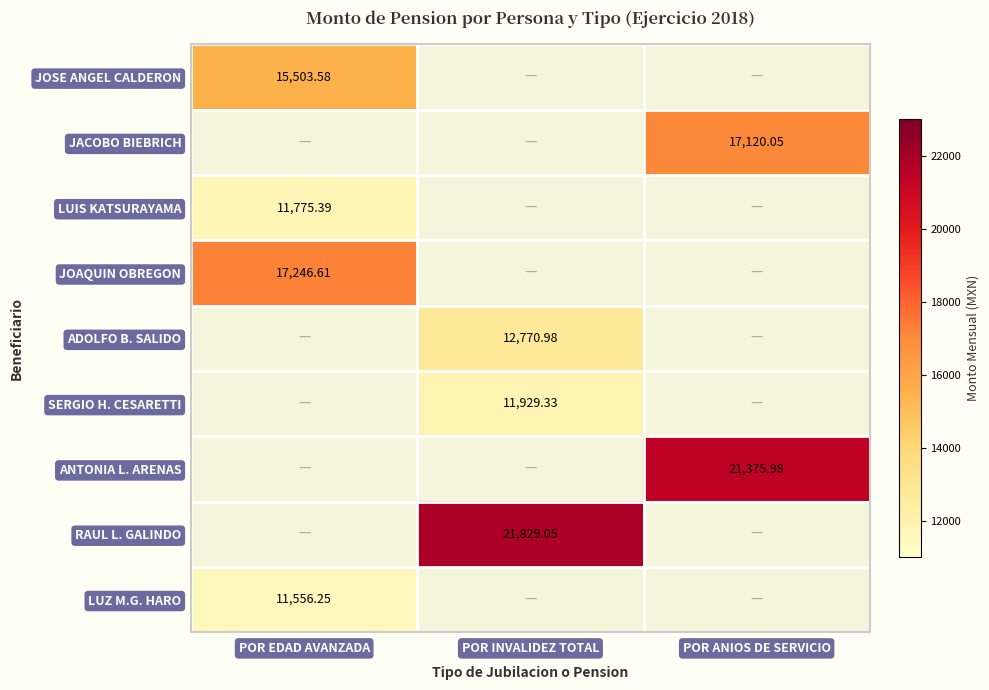

The JACOBO BIEBRICH series shows 17120.0 at POR ANIOS DE SERVICIO. True or false?

True